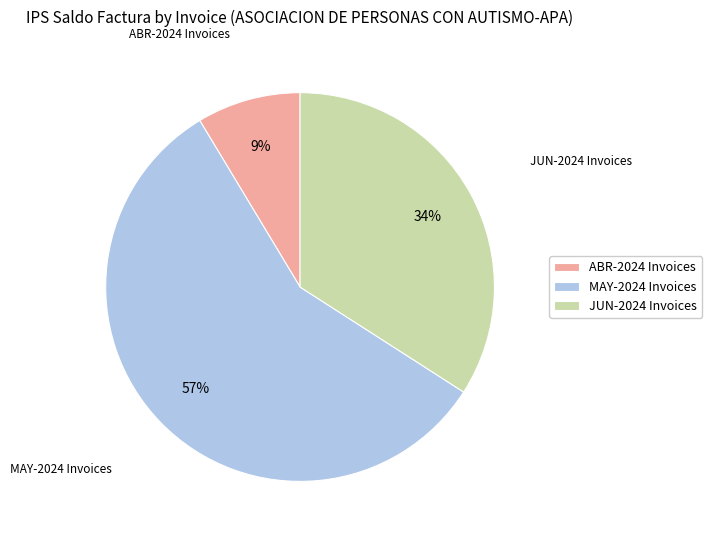

Does JUN-2024 Invoices represent more than half of the total?

No